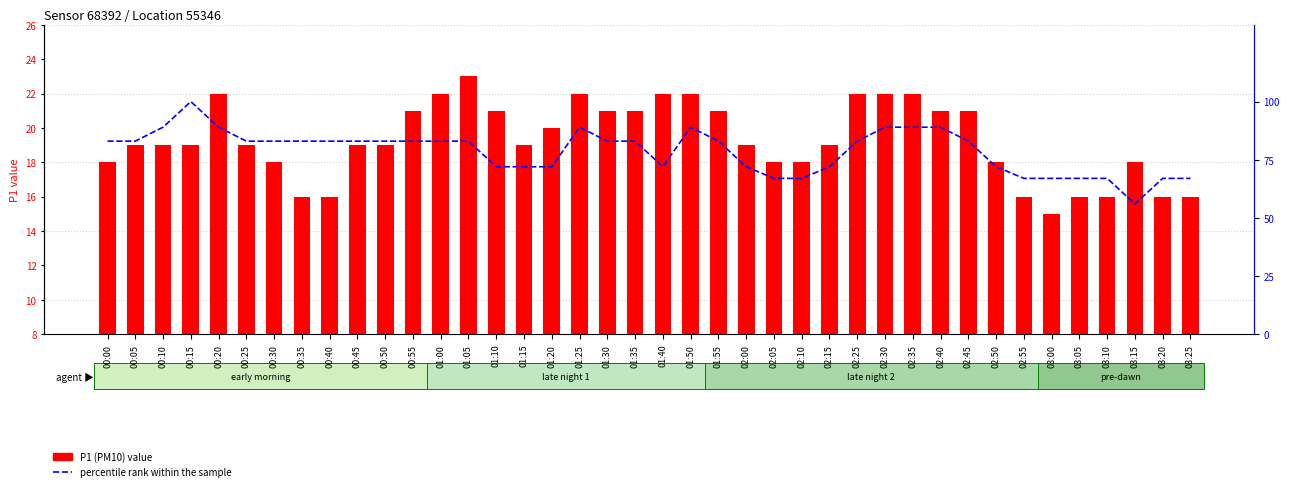

Where is P1 (PM10) nearest to the value 19?

00:05